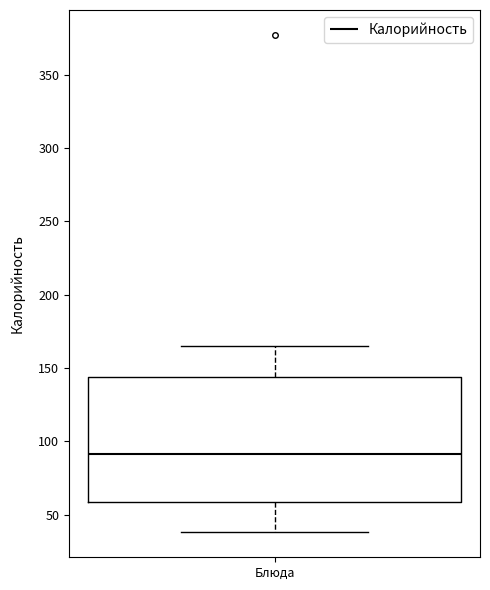

Where does the upper whisker of the box for Блюда end on the y-axis? The values are not printed on the chart, so give them approximately, as read against the axis.

165